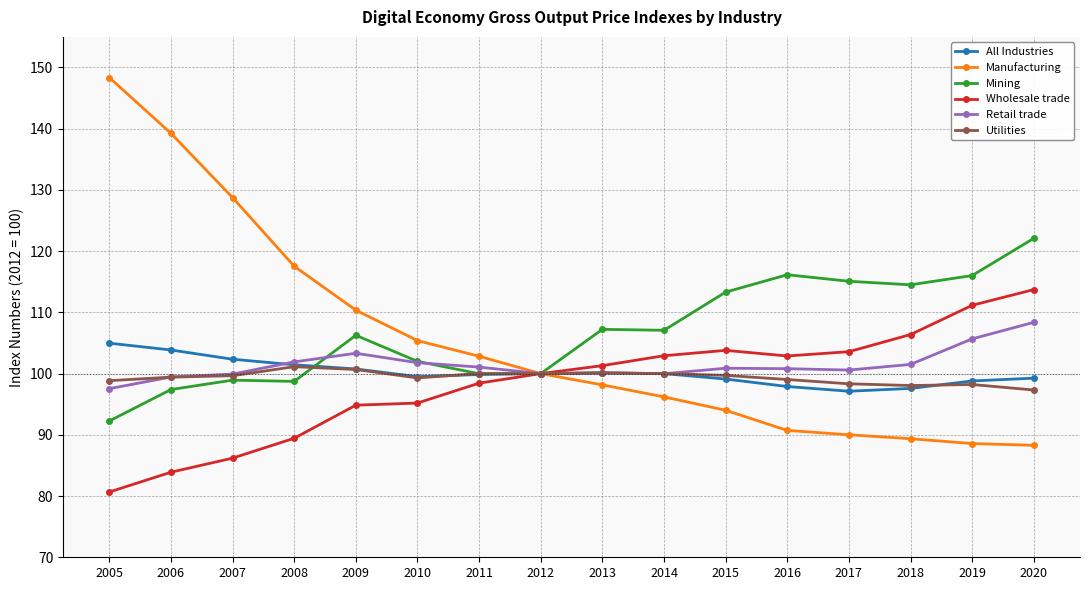

In Wholesale trade, how many points are higher than both neighbors (excluding endpoints)?

1